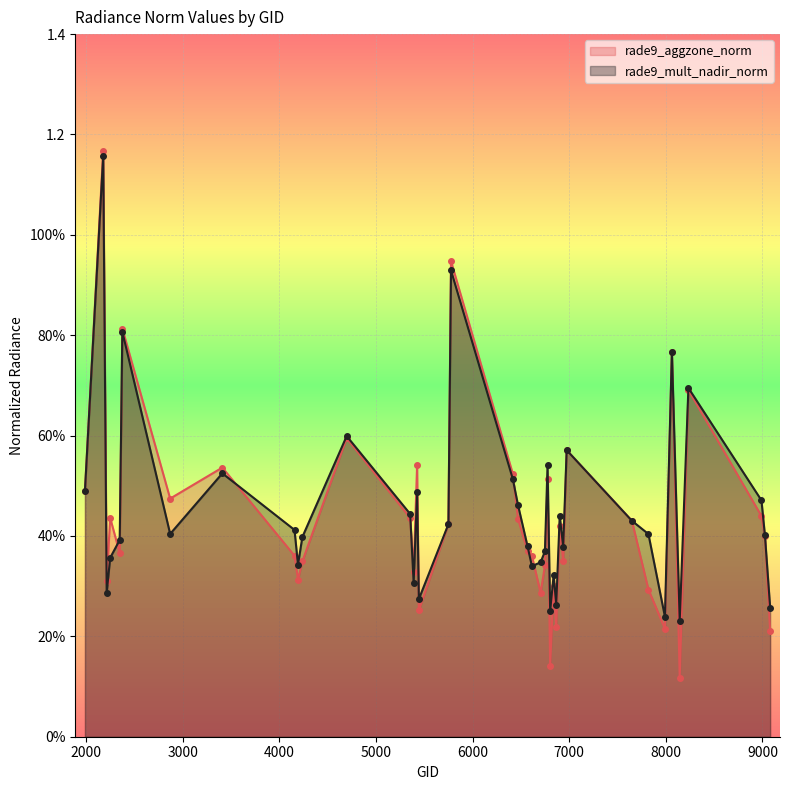

What is the total value across all series at 7991?

0.5